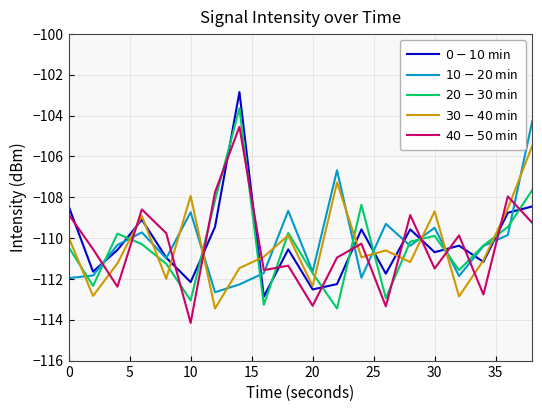

What is the smallest value displayed?

-114.2